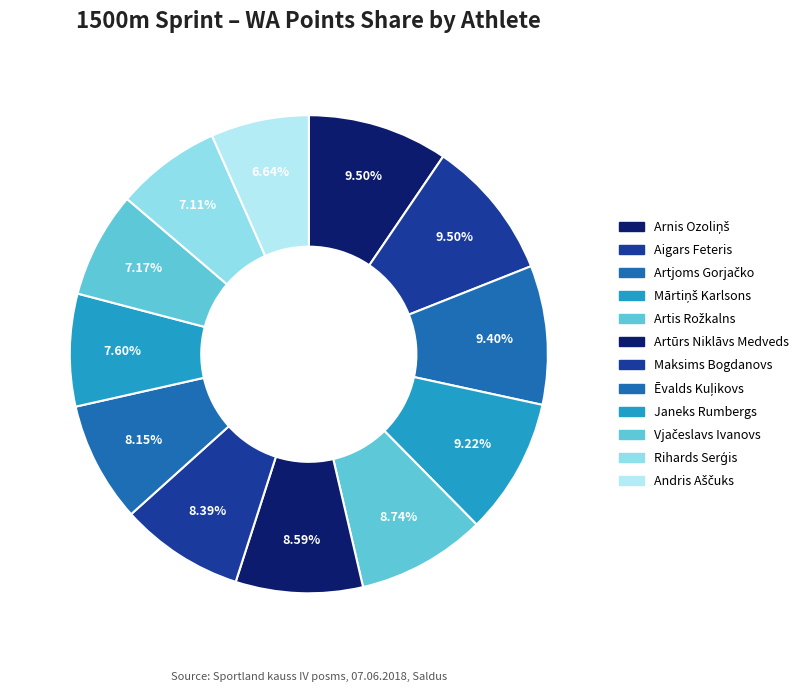

Which slice is the largest?

Arnis Ozoliņš